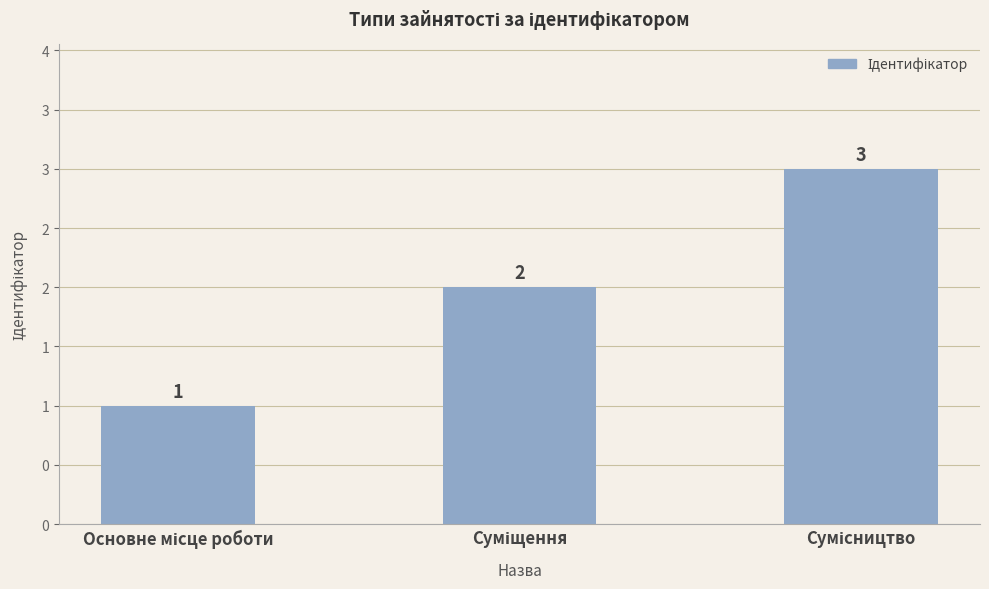

Does the chart contain any negative values?

No